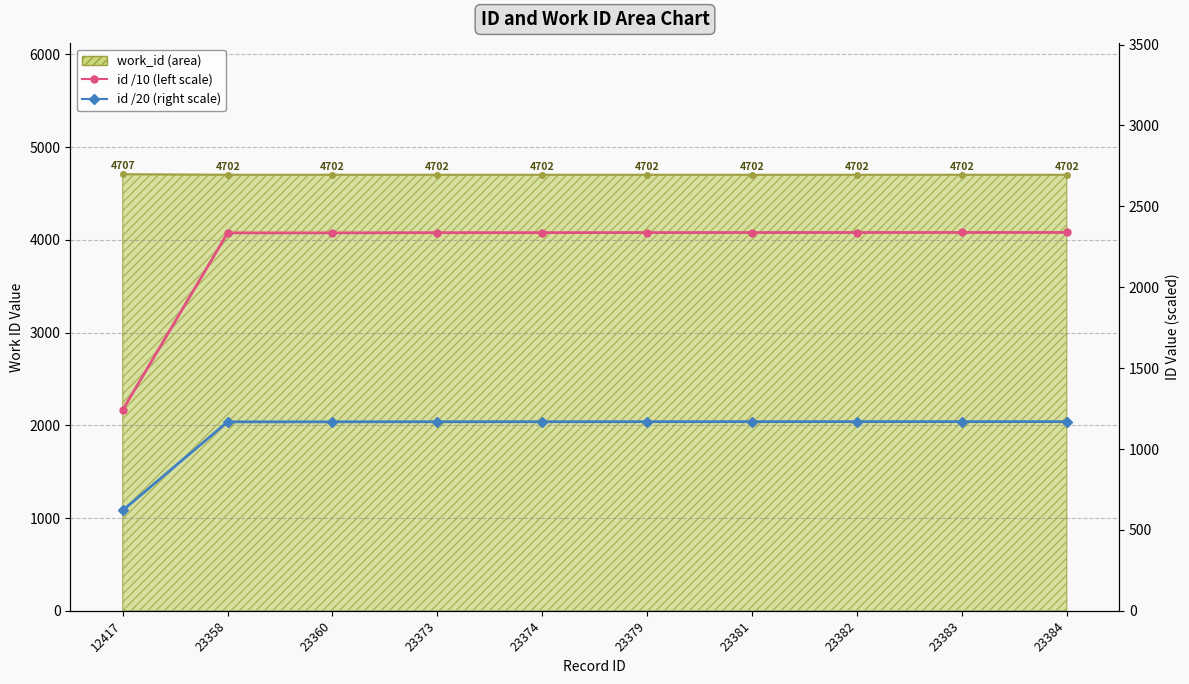

Between 23373 and 23384, which series saw the biggest shift?

id (scaled /10)